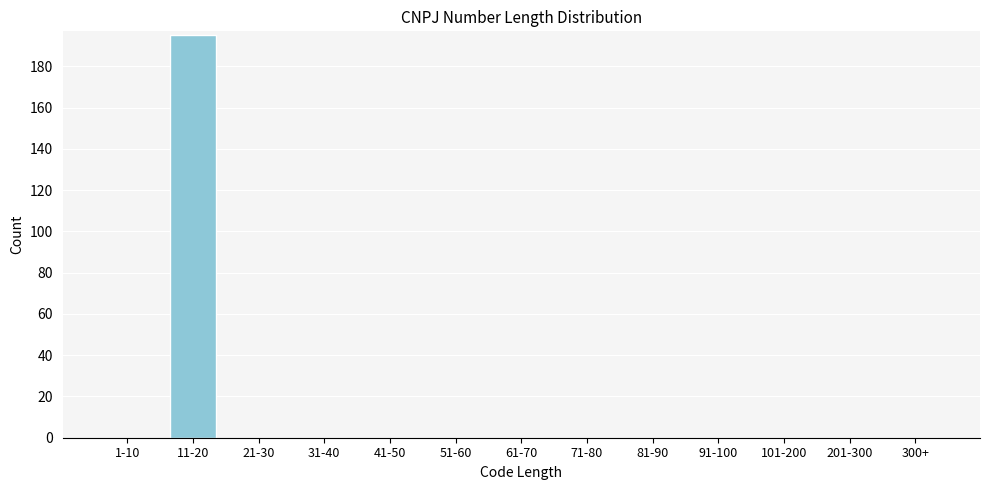

Reading left to right, extract all data points from this chart.

1-10=0	11-20=195	21-30=0	31-40=0	41-50=0	51-60=0	61-70=0	71-80=0	81-90=0	91-100=0	101-200=0	201-300=0	300+=0